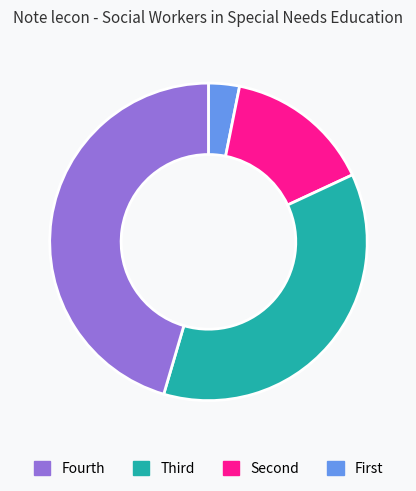

Is there a majority slice in this chart?

No